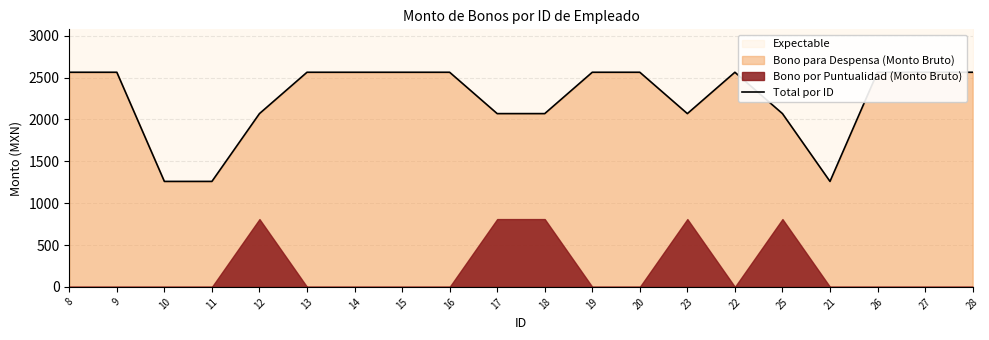

How many lines are shown in the chart?

1